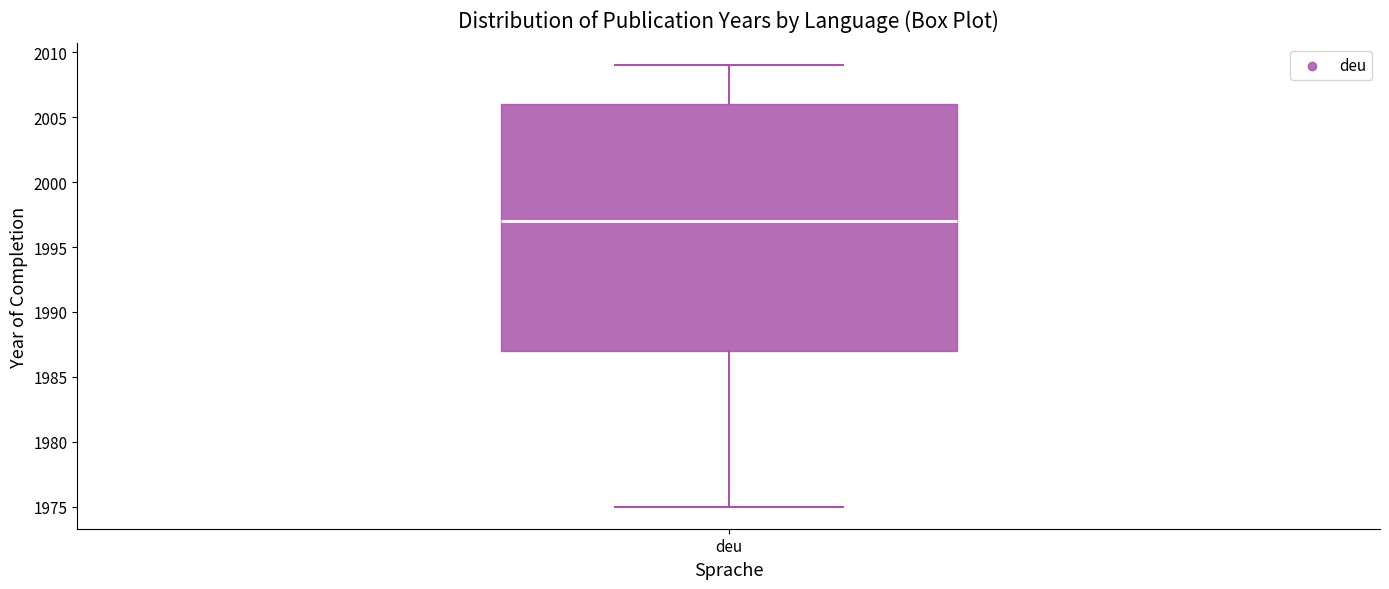

Where does the median line of the box for deu sit on the y-axis? The values are not printed on the chart, so give them approximately, as read against the axis.

1997